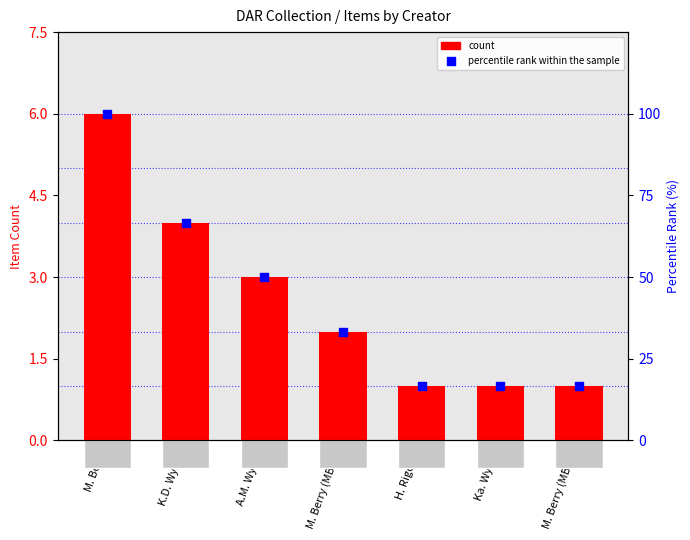

Is the value of percentile rank within the sample at M. Berry (MB50) greater than the value of count at M. Berry (MB50)?

Yes